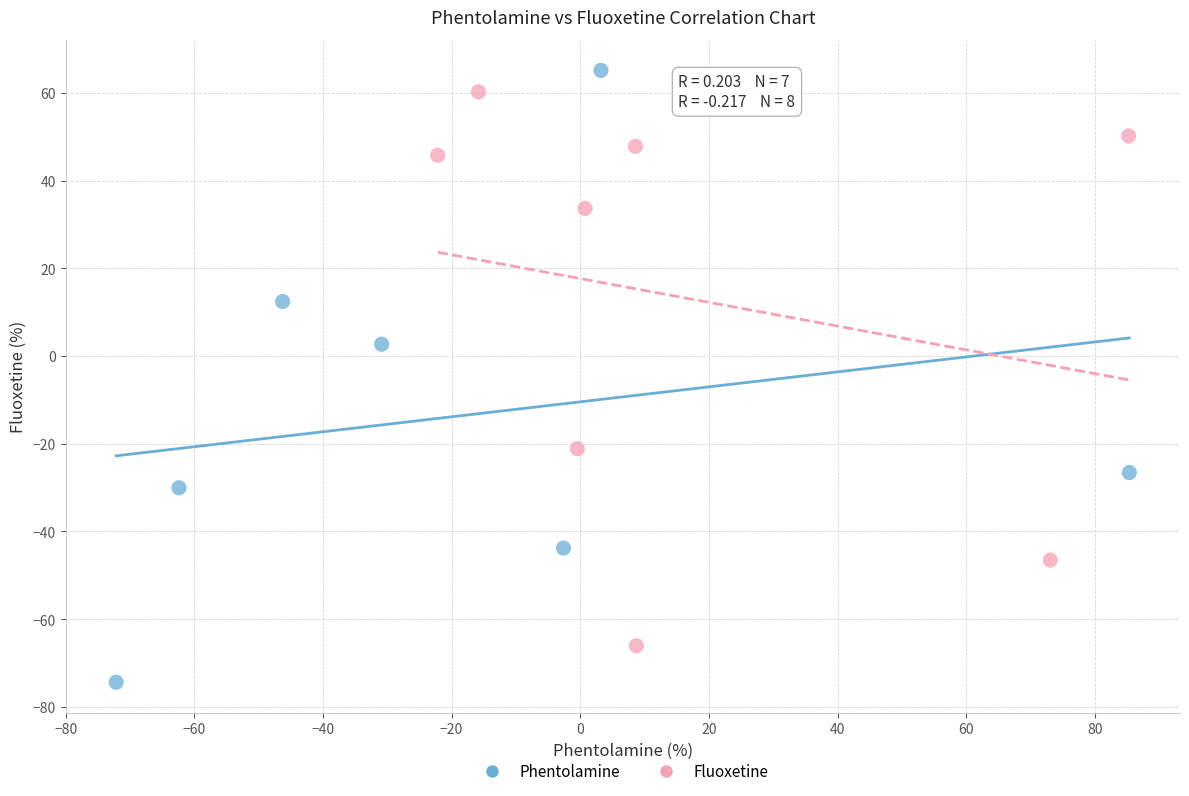

Which series reaches the maximum Y coordinate?

Phentolamine